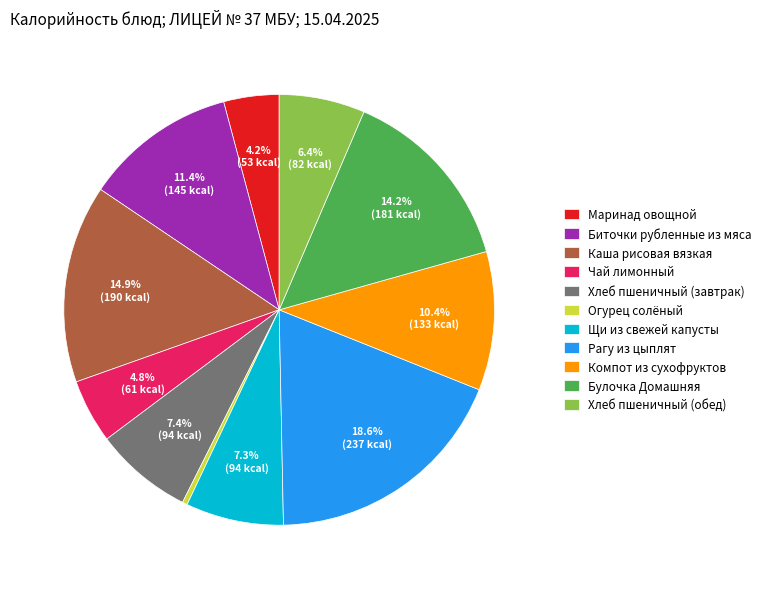

Do Маринад овощной and Биточки рубленные из мяса together represent more than half of the pie?

No